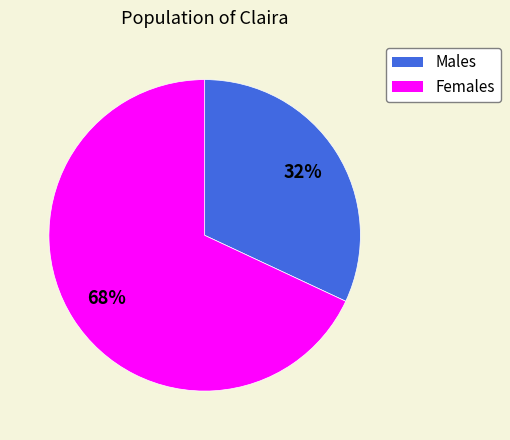

How many slices are in this pie chart?

2